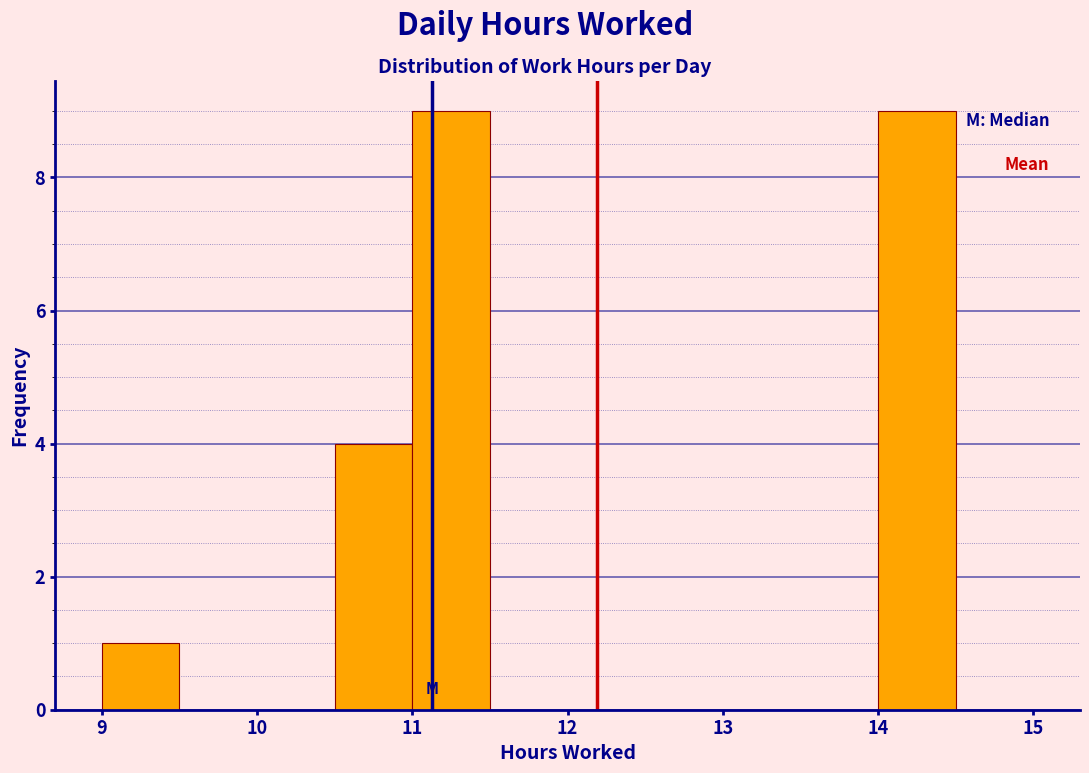

How tall is the bar that spans 14.0 to 14.5 on the x-axis? The values are not printed on the chart, so give them approximately, as read against the axis.

9